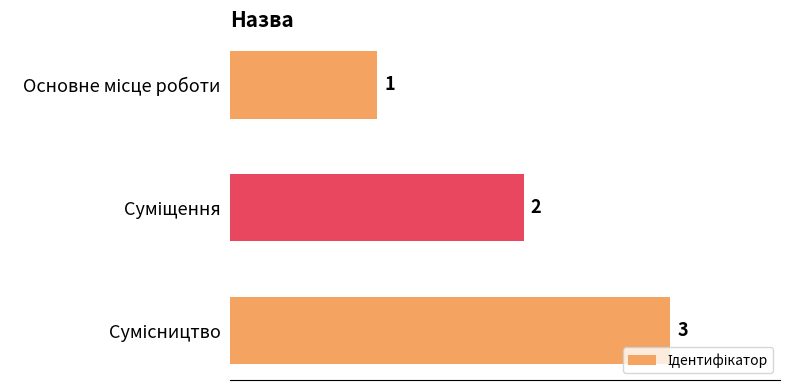

What is the sum of all values?

6